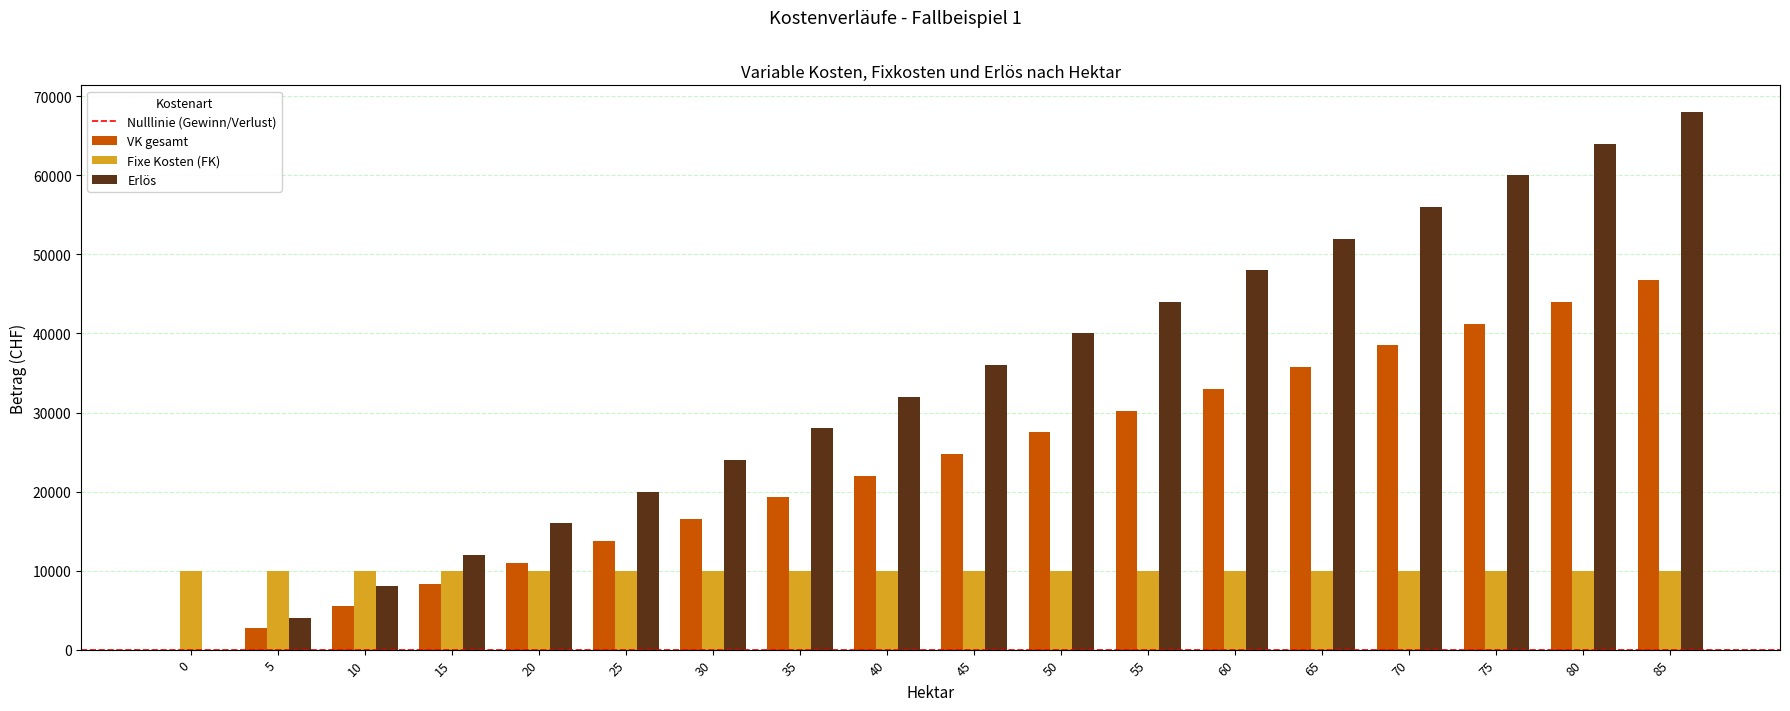

What is the total value across all series at 40?

64000